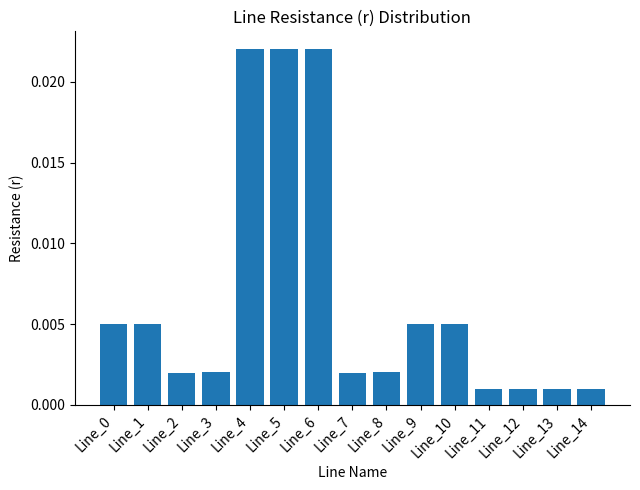

Which has a higher value, Line_1 or Line_3?

Line_1